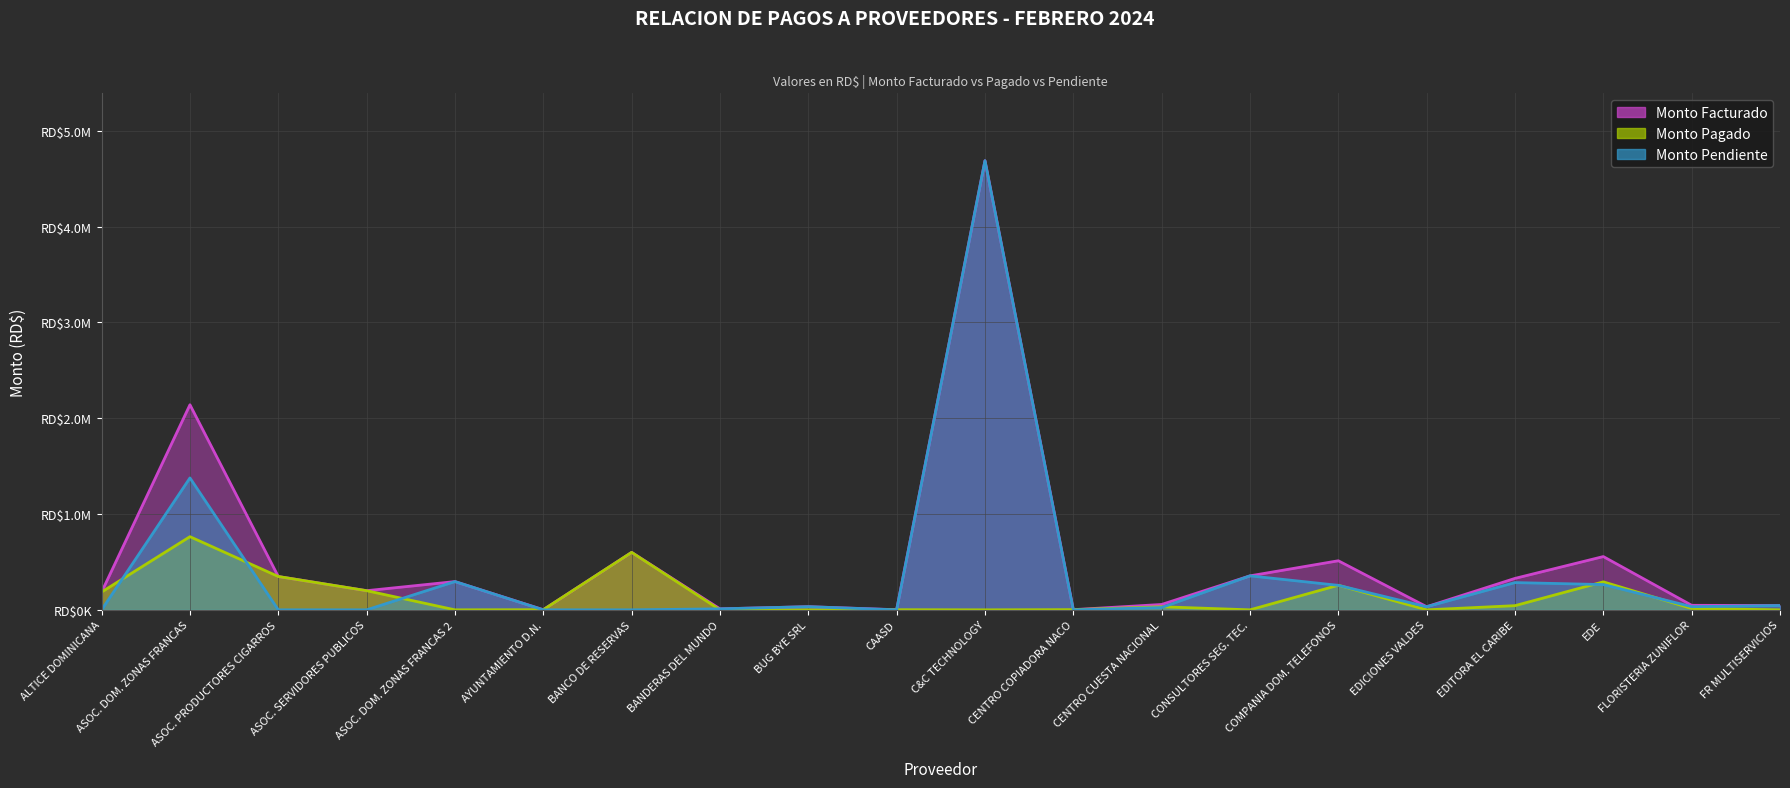

True or false: monto_pendiente and monto_facturado intersect in this chart.

False